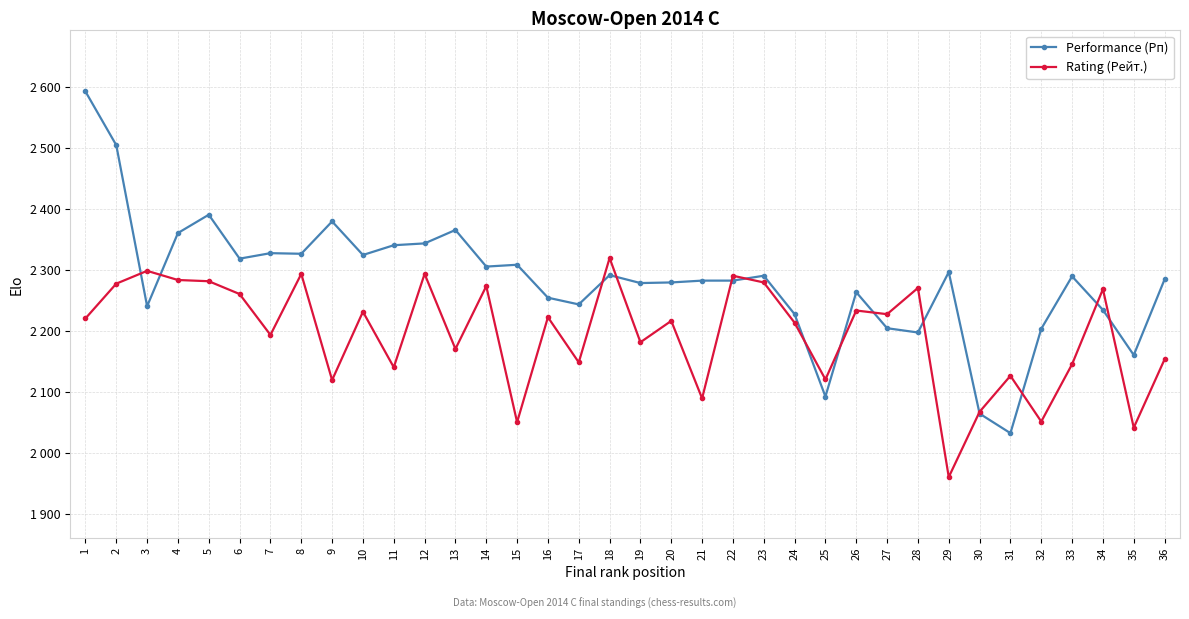

Rank the series by their maximum value, from lowest to highest.

Rating (Рейт.), Performance (Рп)